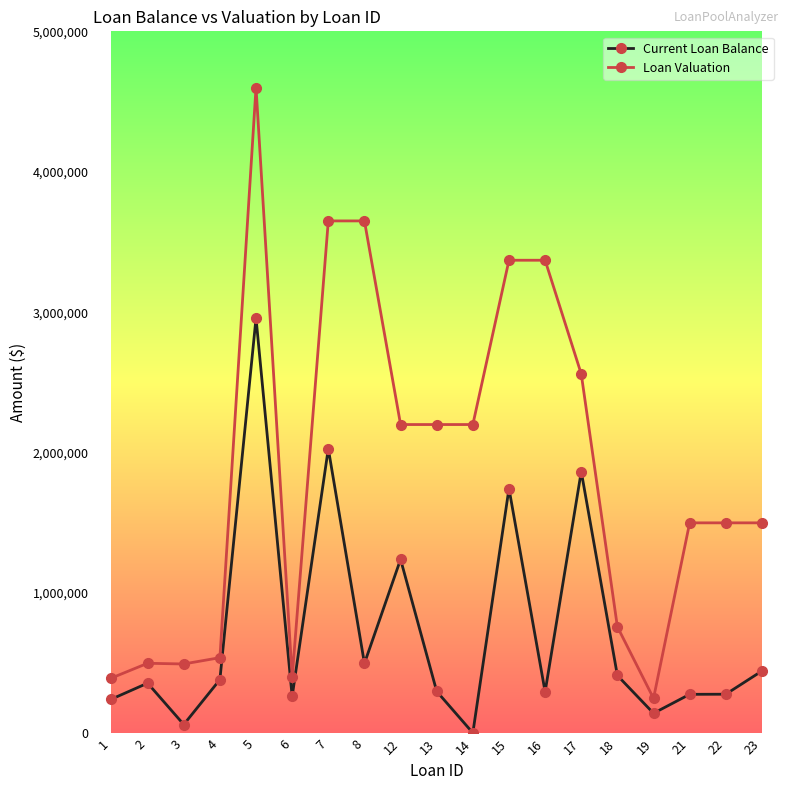

What is the difference between the maximum and minimum values in the Loan Valuation series?

4350000.0